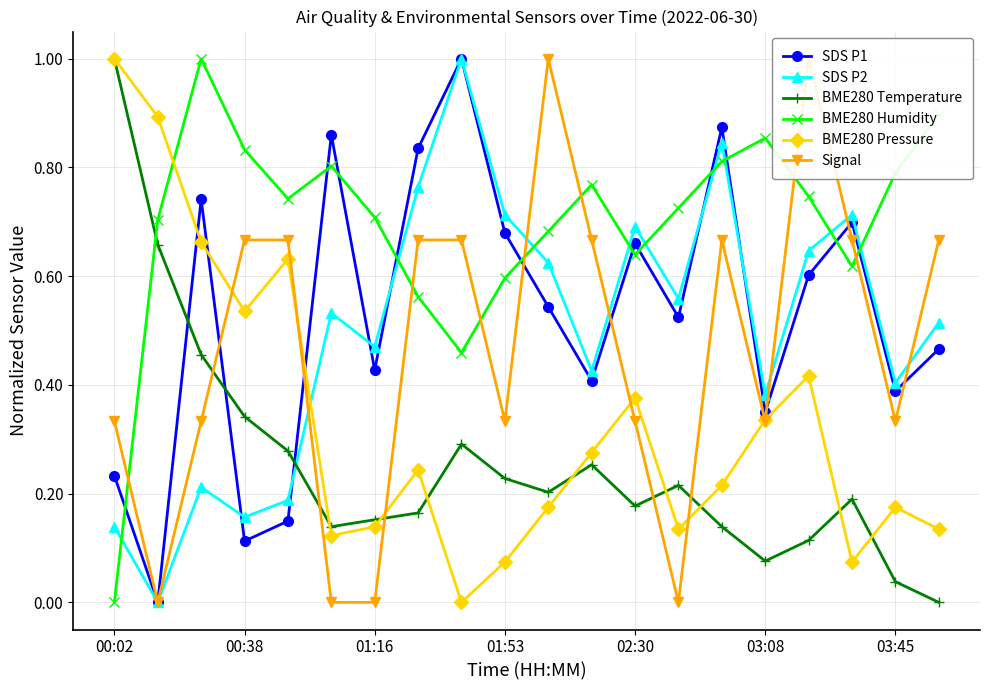

What is the highest value of the SDS P1 series?

1.0